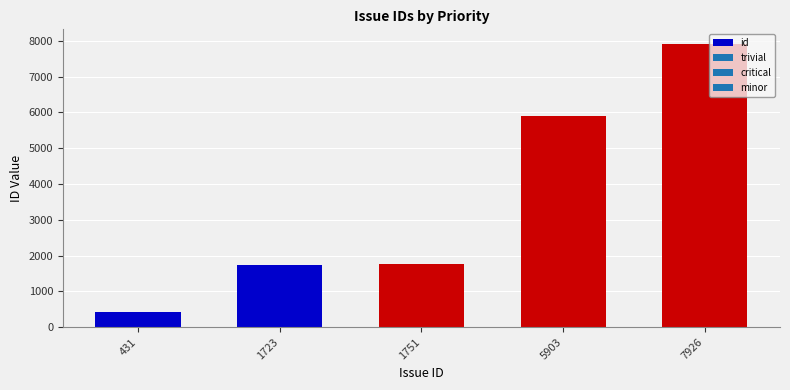

How many bars are there in total?

5